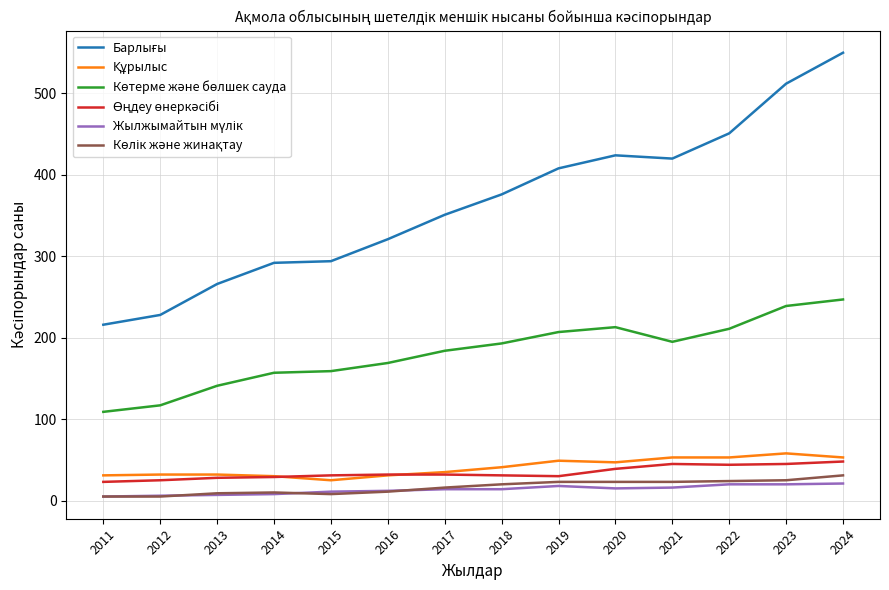

Which label corresponds to the largest value in the chart?

2024